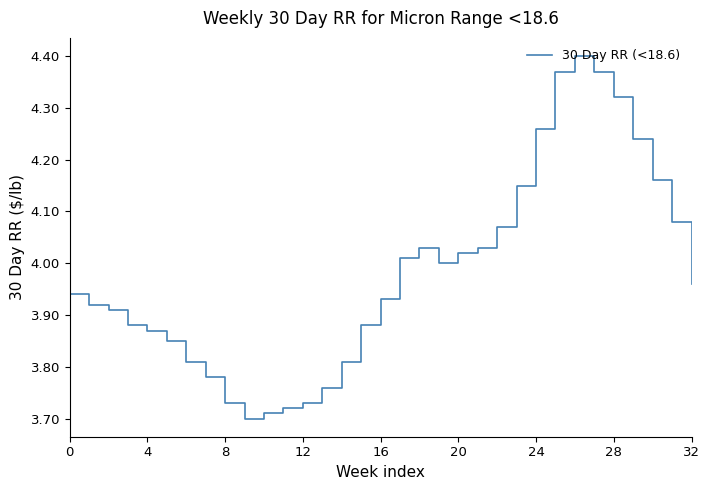

What is the greatest value displayed?

4.4